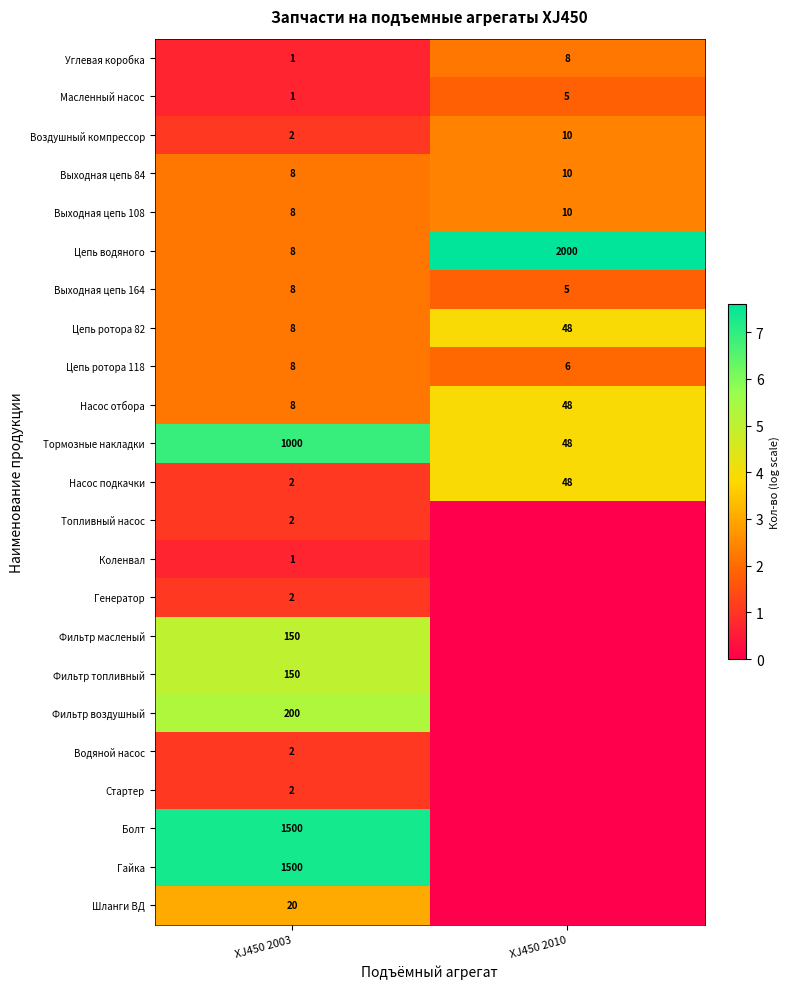

Which category has the lowest value in the Насос подкачки series?

XJ450 2003